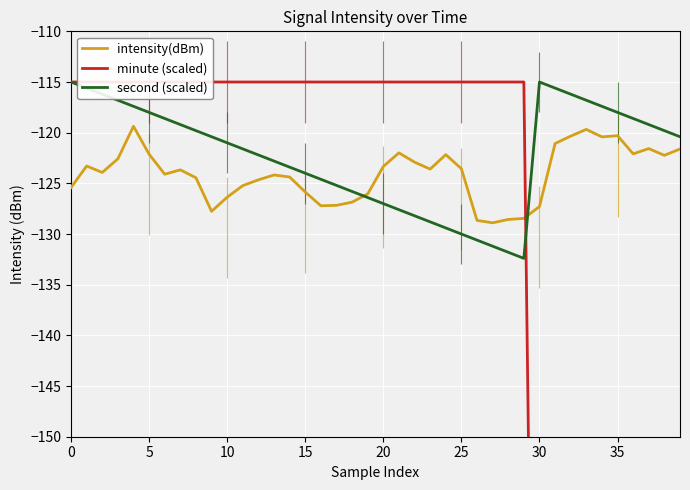

What is the difference between the second highest and minimum values in the minute (scaled) series?

120.0